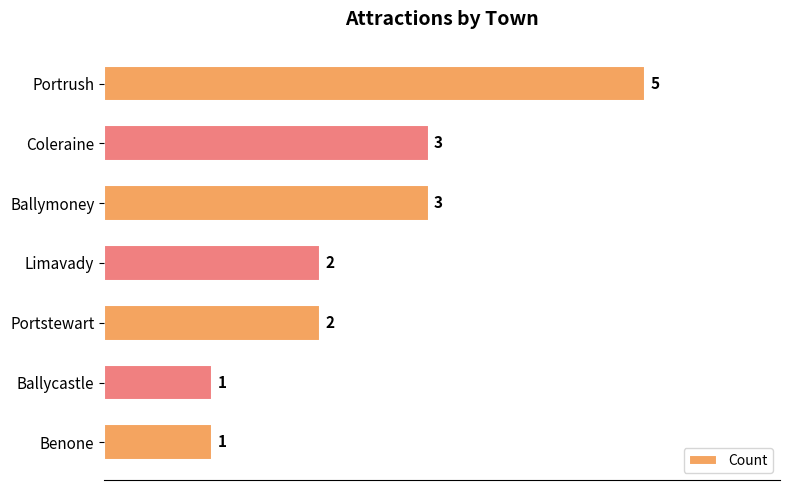

What is the ratio of the value at Limavady to the value at Portrush?

0.4